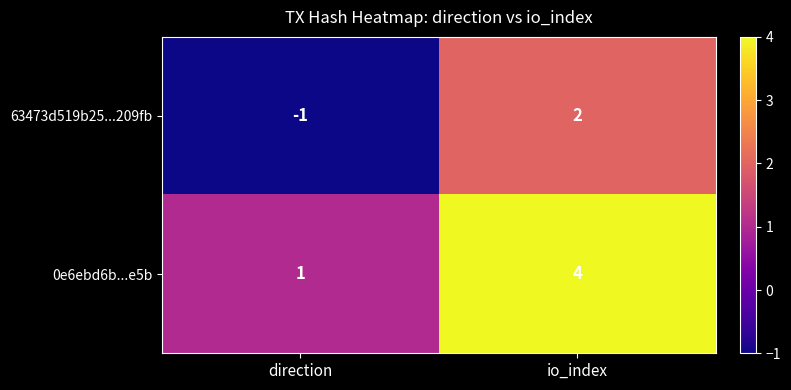

How many distinct data groups are displayed?

2